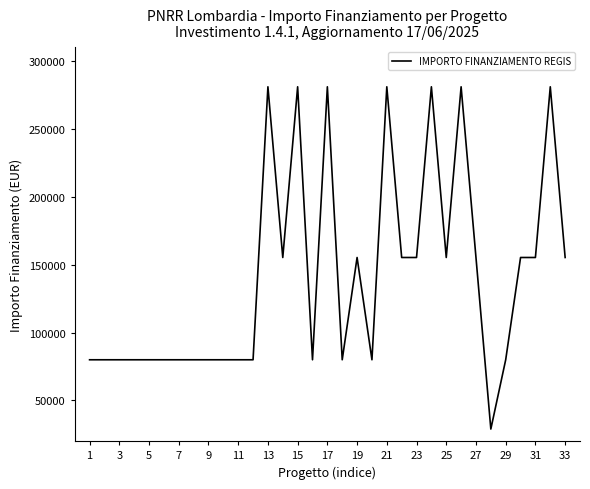

What is the maximum value shown in the chart?

280932